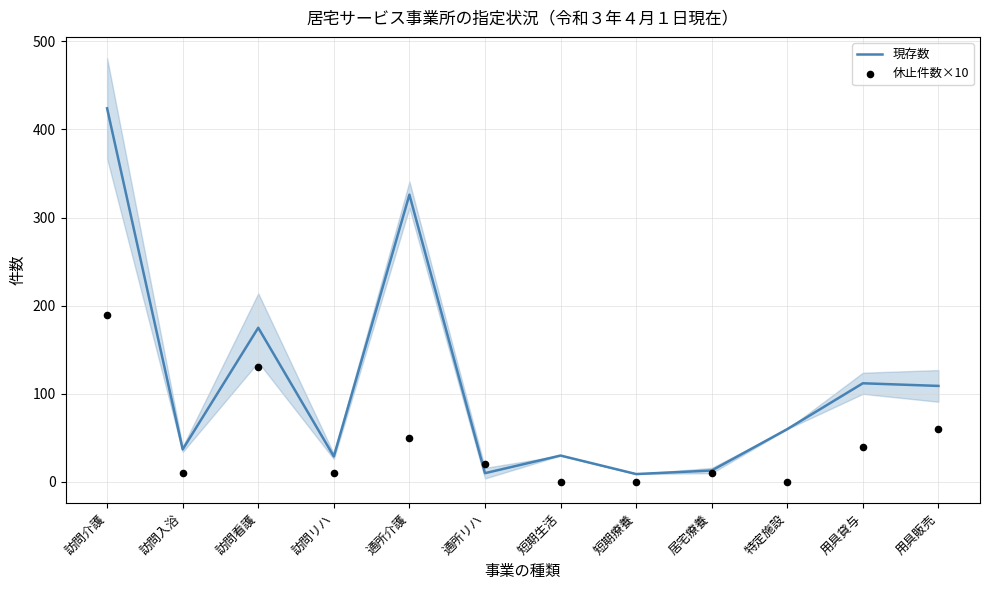

What is the total value across all series at 通所介護?

376